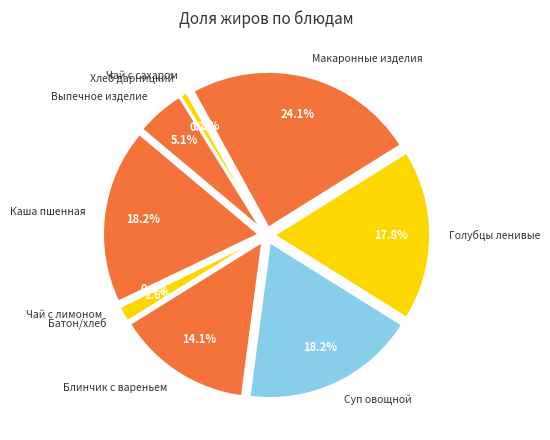

What percentage is the Батон/хлеб пшеничный slice, to the nearest percent?

2%